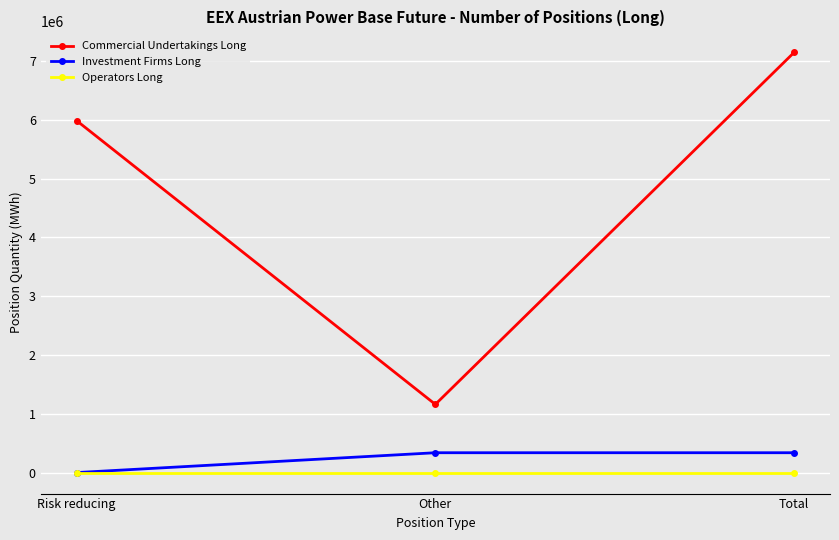

The value of Commercial Undertakings Long at Other is 1159679. True or false?

True